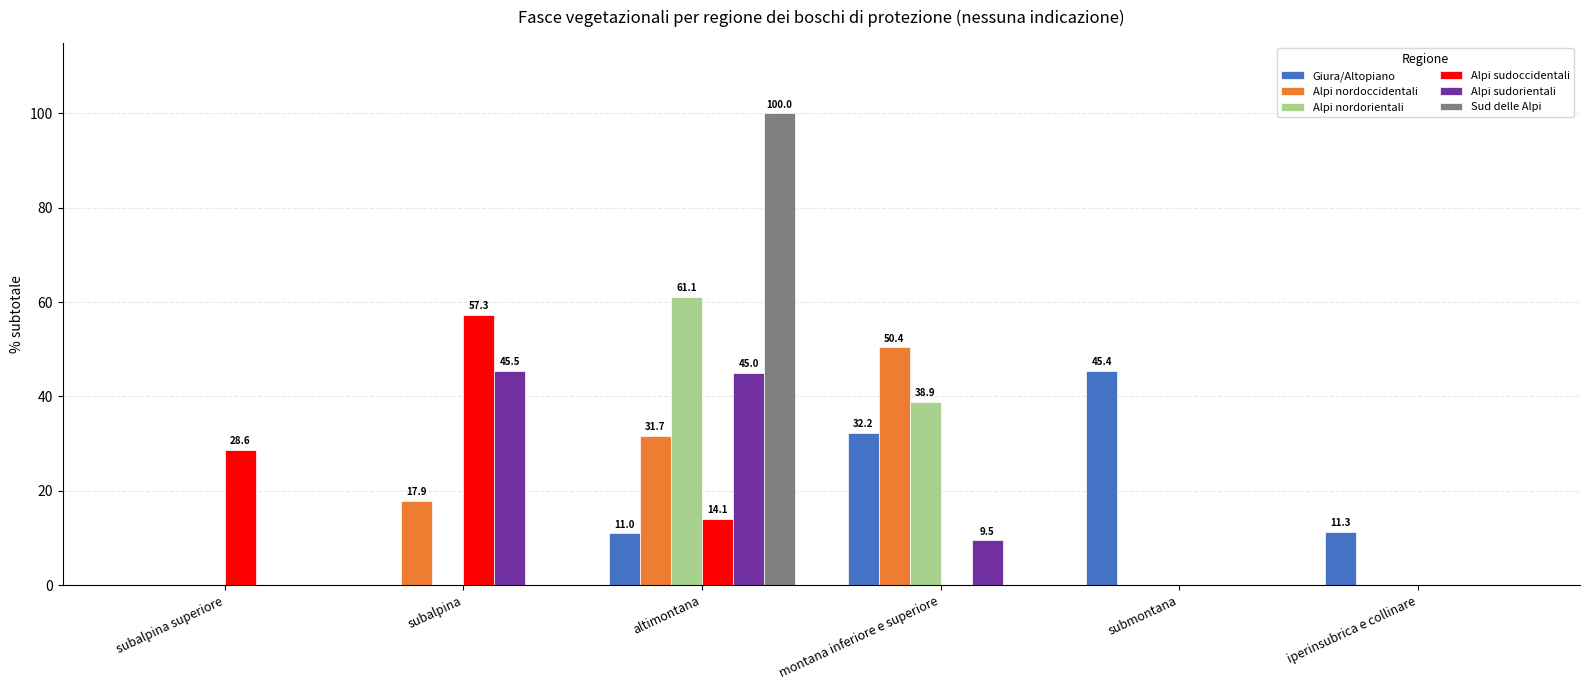

What is the sum of the Alpi sudoccidentali values at subalpina superiore and submontana?

28.6